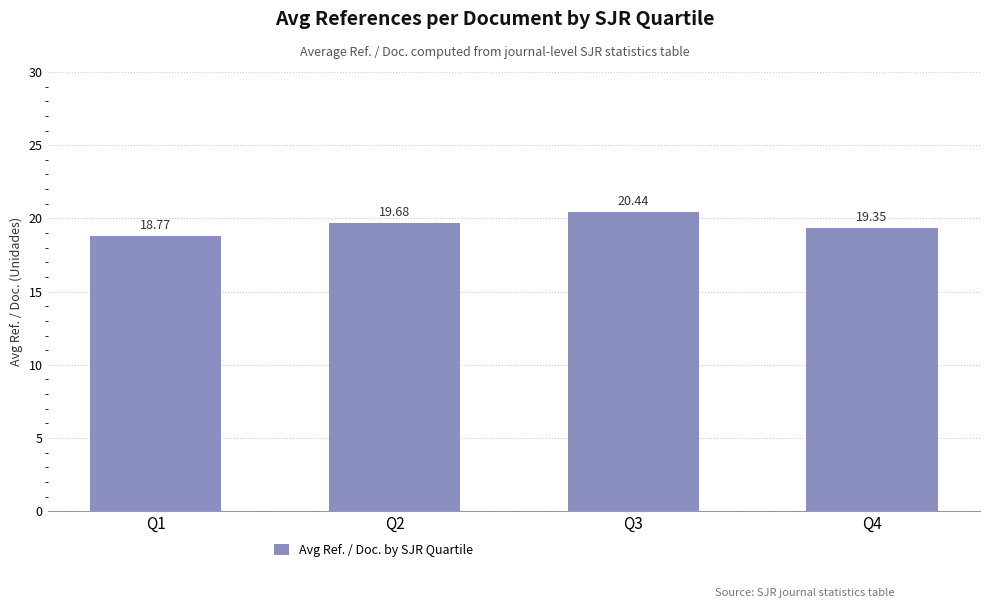

What is the value of the 2nd bar from the left?

19.7